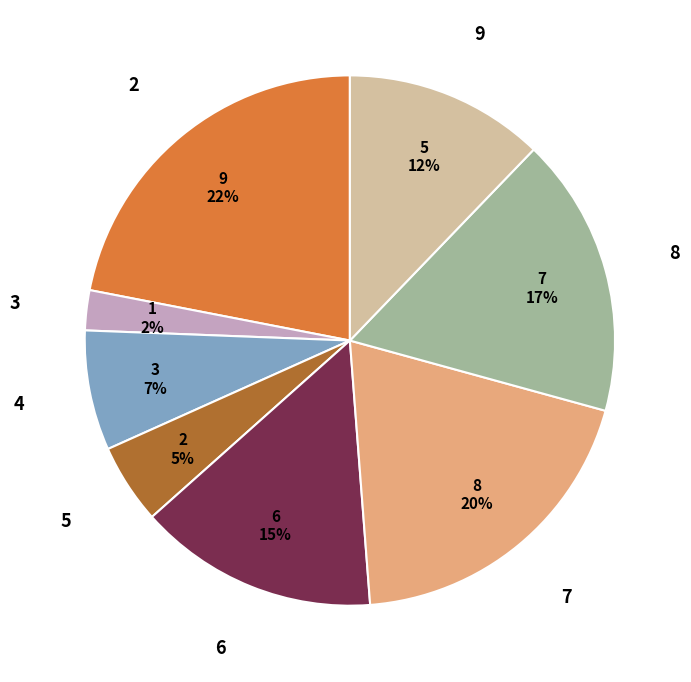

To the nearest percent, what is the difference between the largest and smallest slice percentages?

20%